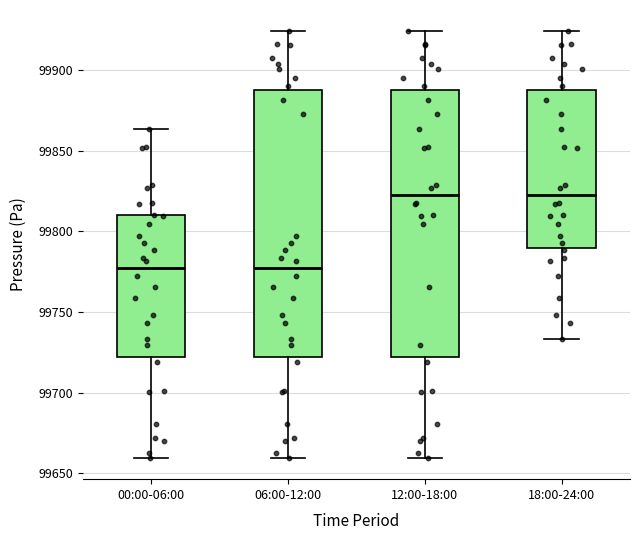

Reading left to right, read every box against the y-axis: the position of its median line, the range the box covers, and the ends of its whiskers. The values are not printed on the chart, so give them approximately, as read against the axis.

00:00-06:00: median 99775, box 99720 to 99810, whiskers 99660 to 99865
06:00-12:00: median 99775, box 99720 to 99890, whiskers 99660 to 99925
12:00-18:00: median 99820, box 99720 to 99890, whiskers 99660 to 99925
18:00-24:00: median 99820, box 99790 to 99890, whiskers 99735 to 99925